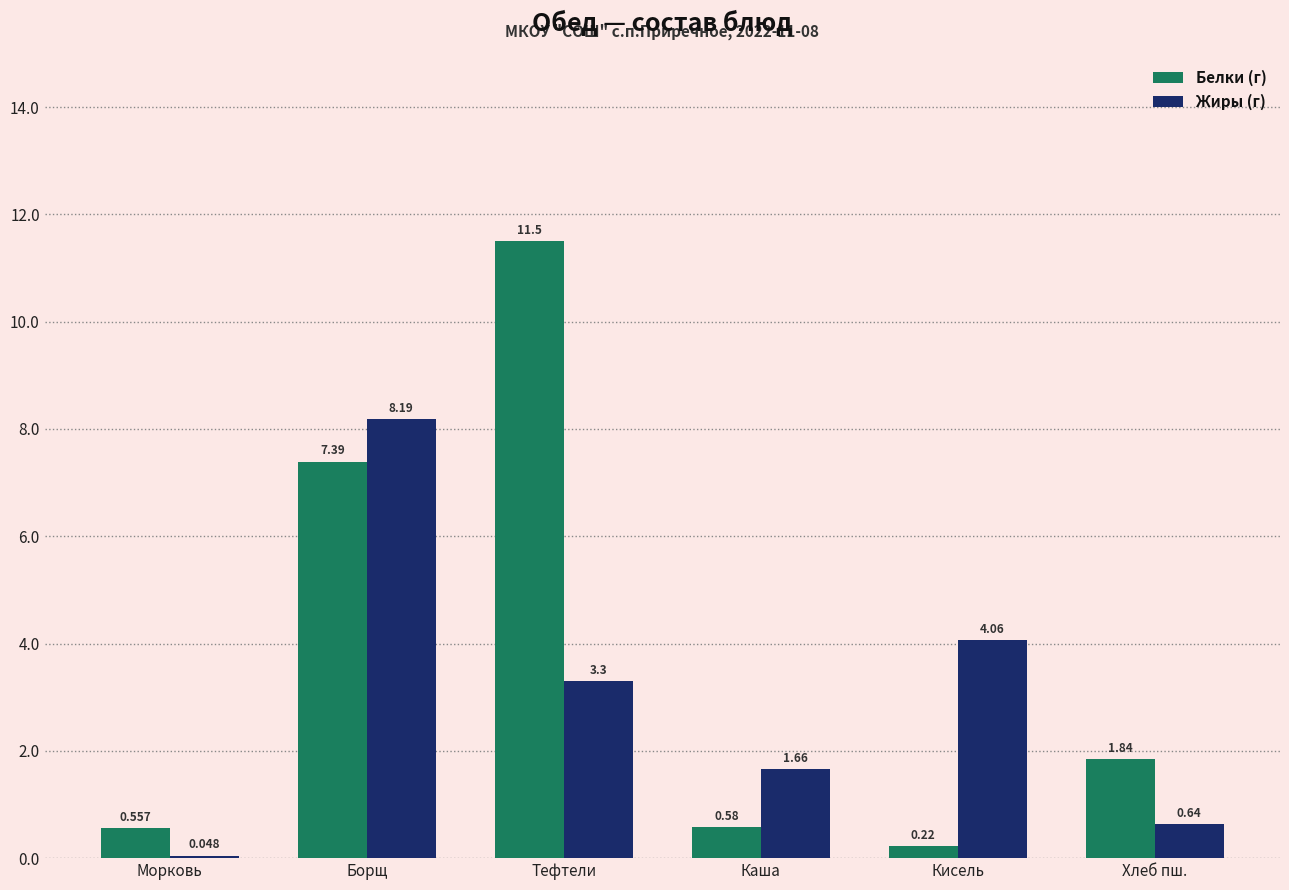

How many data points in Жиры (г) are above 3?

3